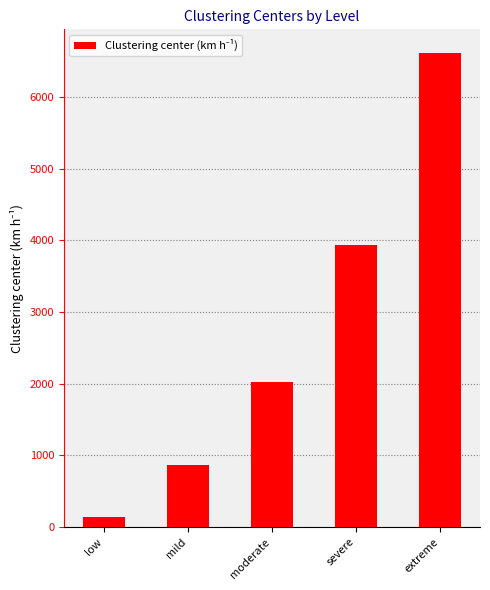

Is it true that the value at severe is 1465.3?

False